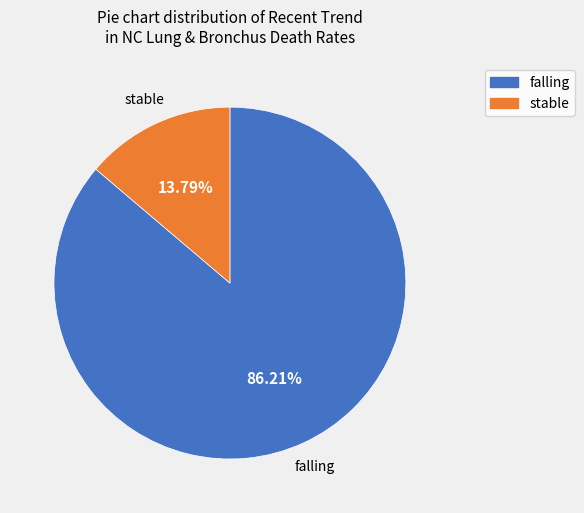

Does any single category account for the majority?

Yes